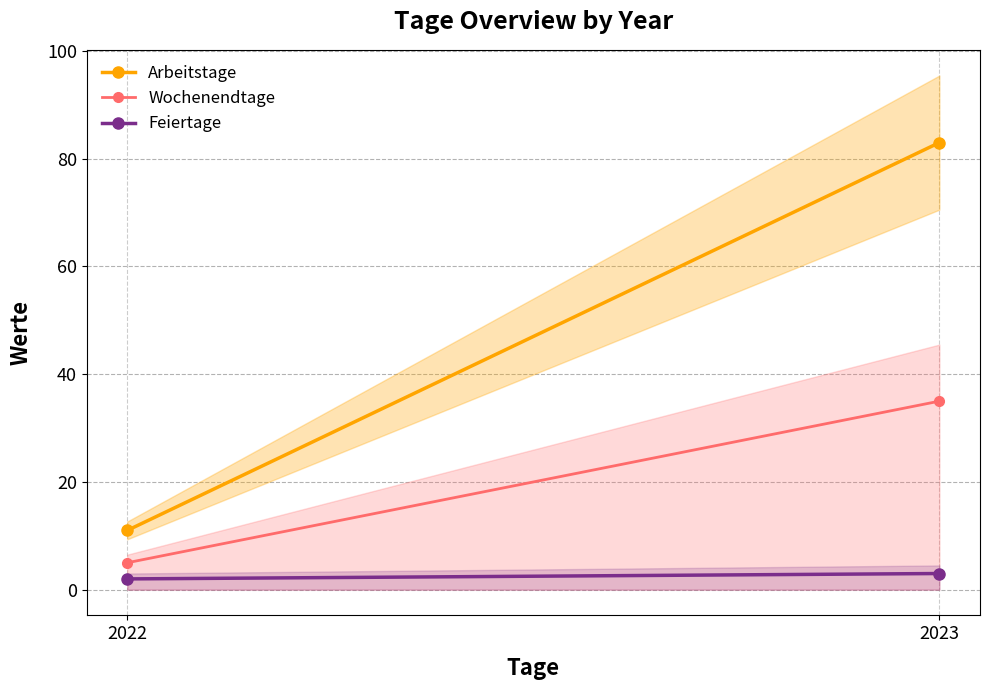

Which series has the largest total across all categories?

Arbeitstage